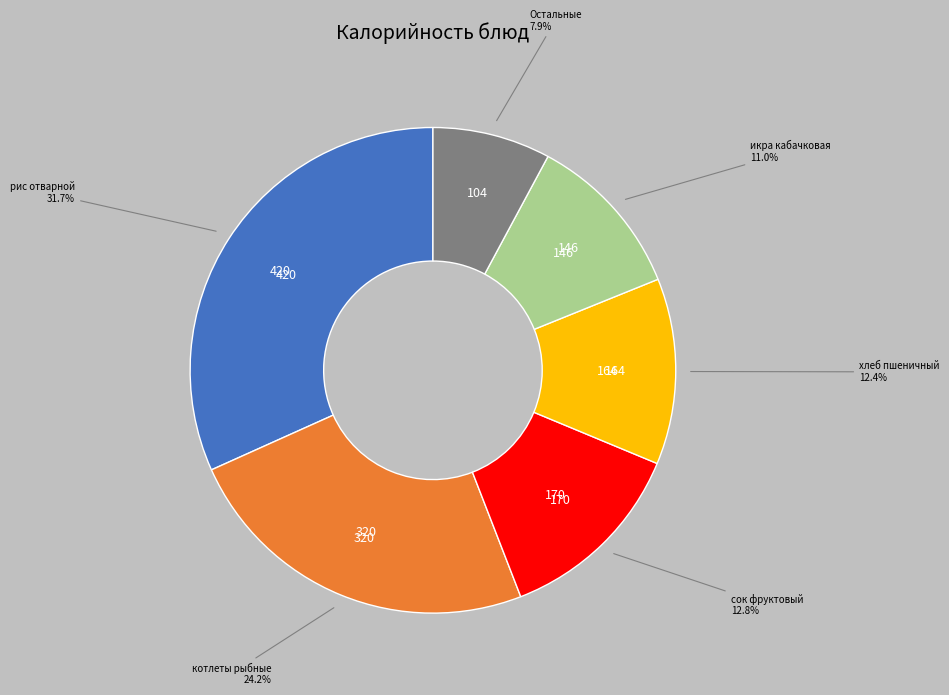

Is there any slice that represents more than half of the pie?

No